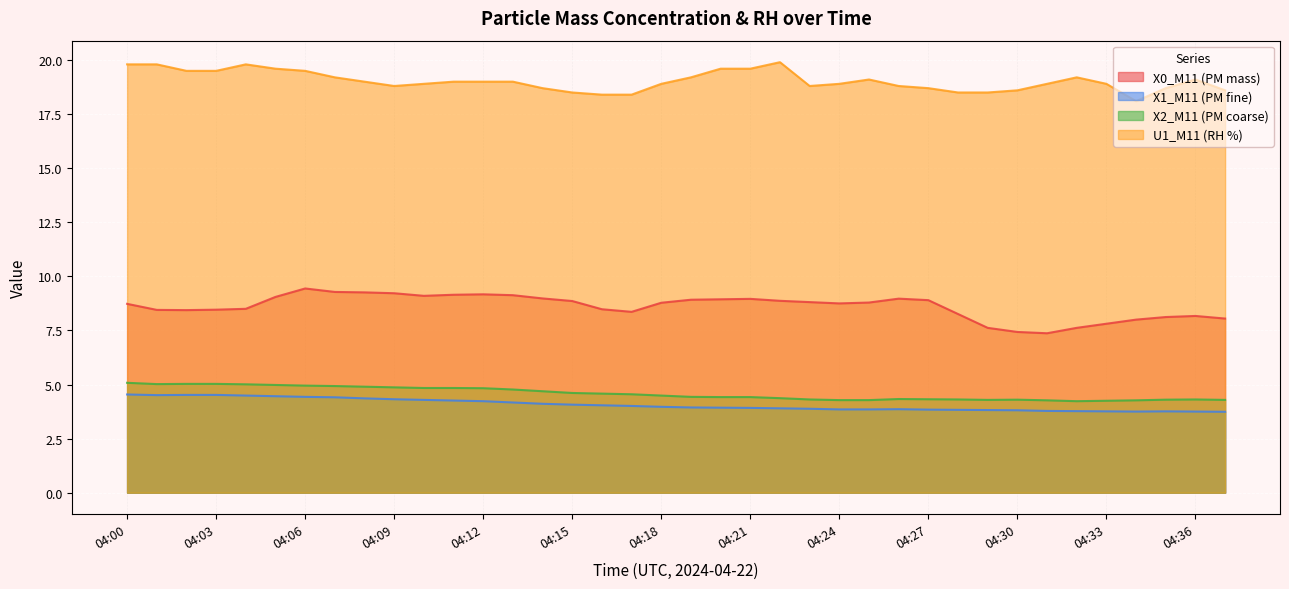

At 04:19, list the series in order from smallest to largest.

X1_M11 (PM fine), X2_M11 (PM coarse), X0_M11 (PM mass), U1_M11 (RH %)